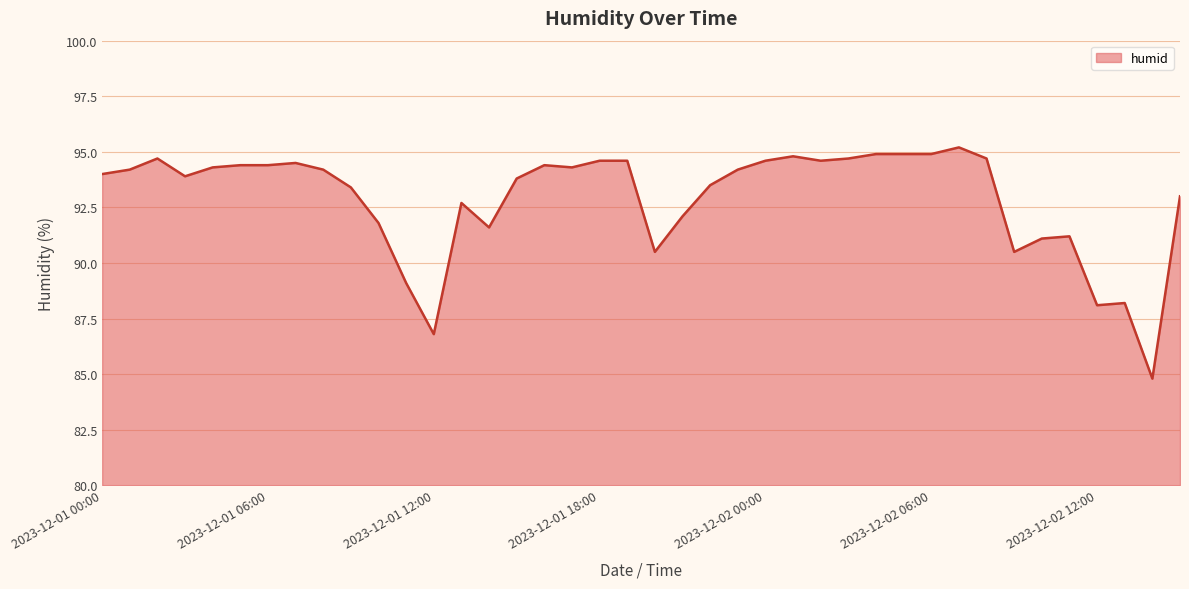

How many points are higher than both their immediate neighbors (excluding endpoints)?

8